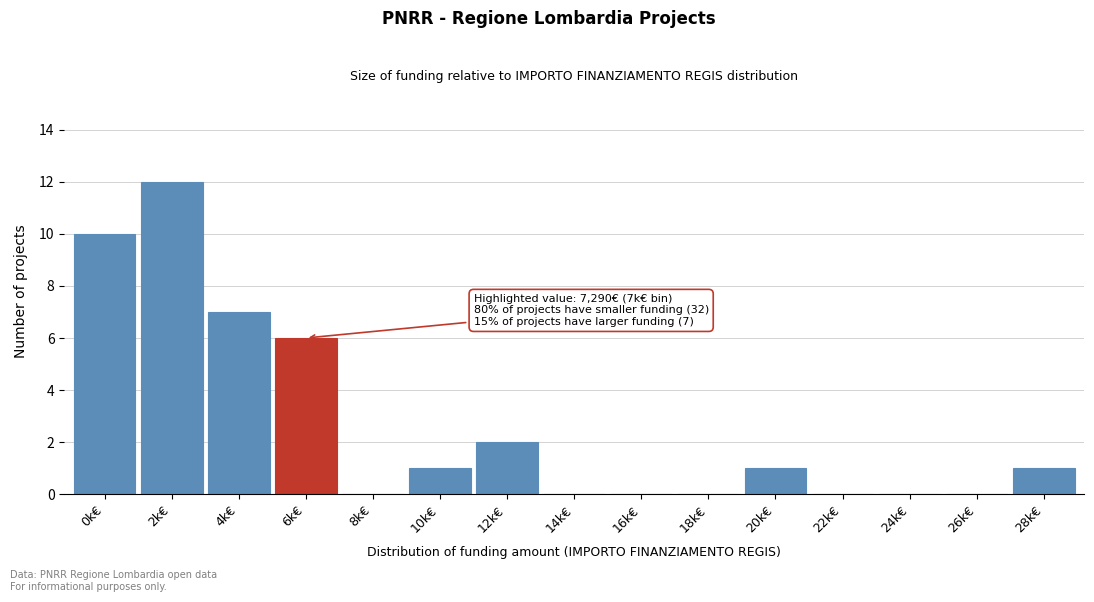

Reading left to right, transcribe all the data shown in this chart.

0k€=10	2k€=12	4k€=7	6k€=6	8k€=0	10k€=1	12k€=2	14k€=0	16k€=0	18k€=0	20k€=1	22k€=0	24k€=0	26k€=0	28k€=1